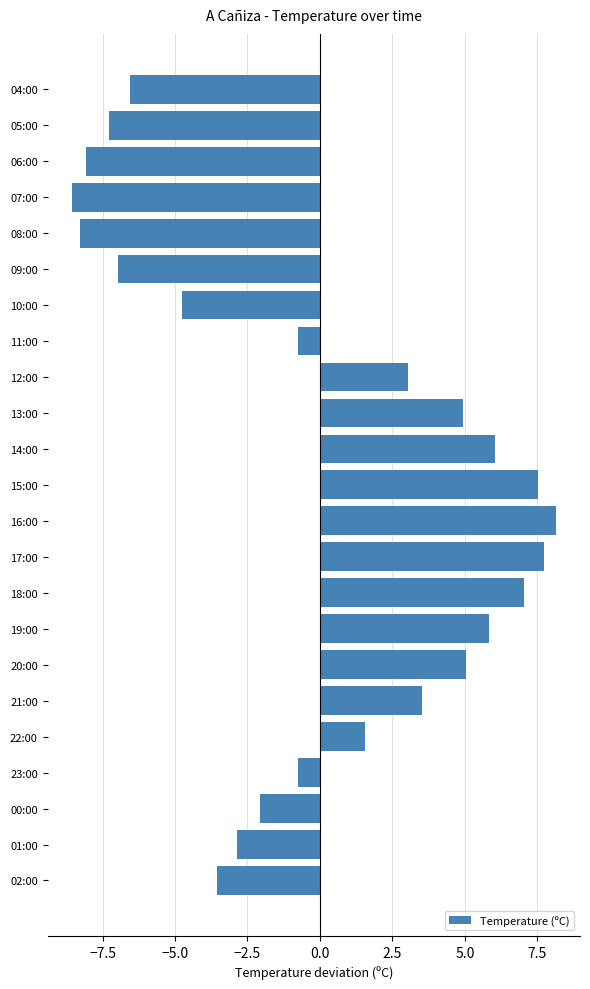

How many data points are above 0?

11